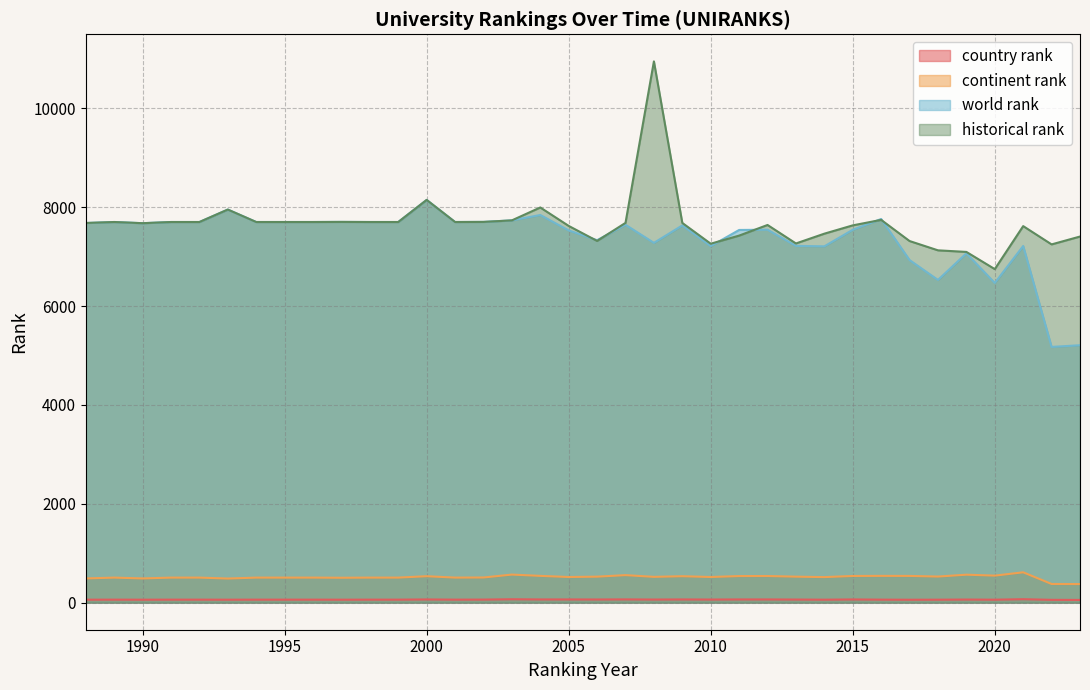

Which has a higher value, 2003 or 1990?

2003